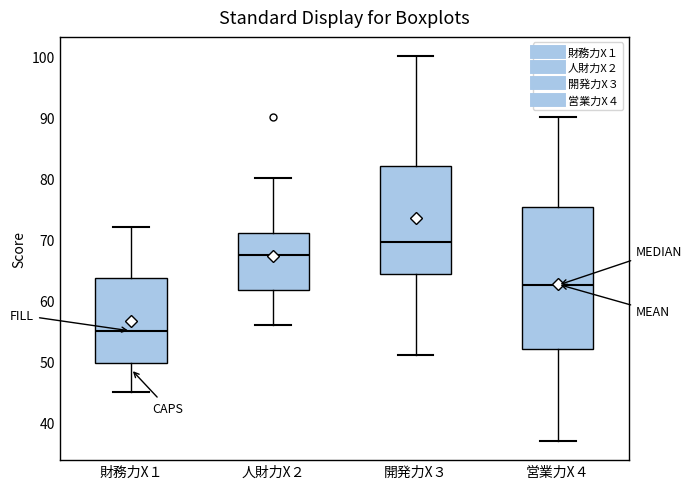

Where does the lower whisker of the box for 財務力X１ end on the y-axis? The values are not printed on the chart, so give them approximately, as read against the axis.

45